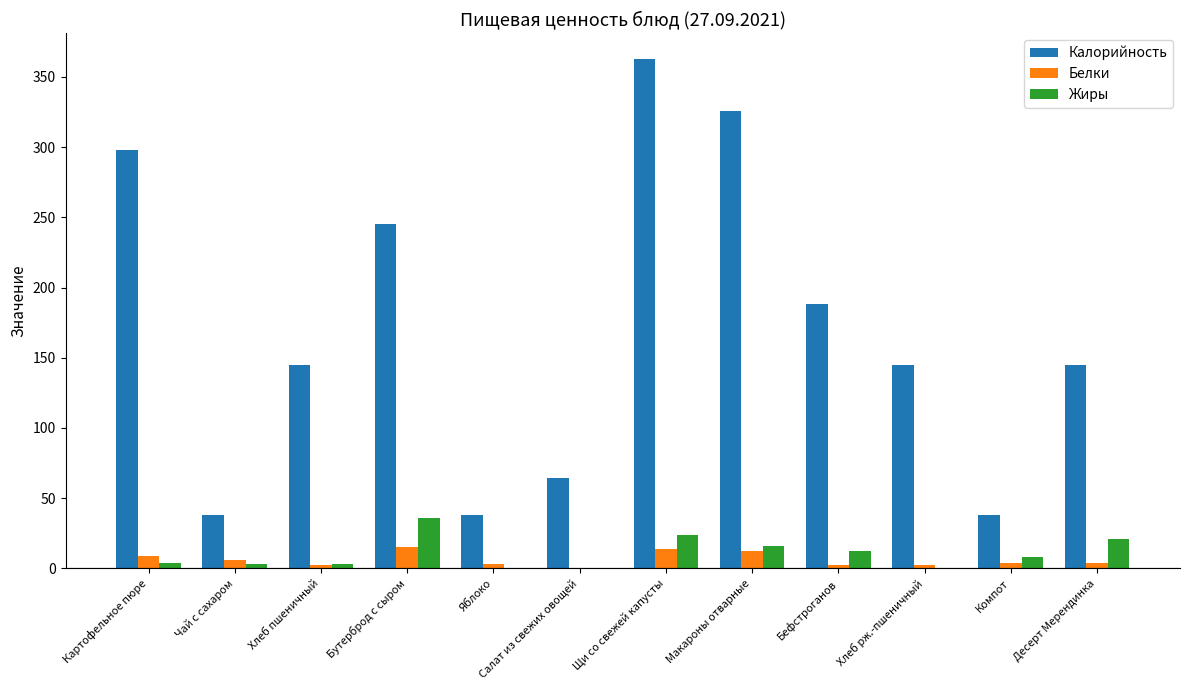

What is the sum of the Жиры values at Макароны отварные and Яблоко?

16